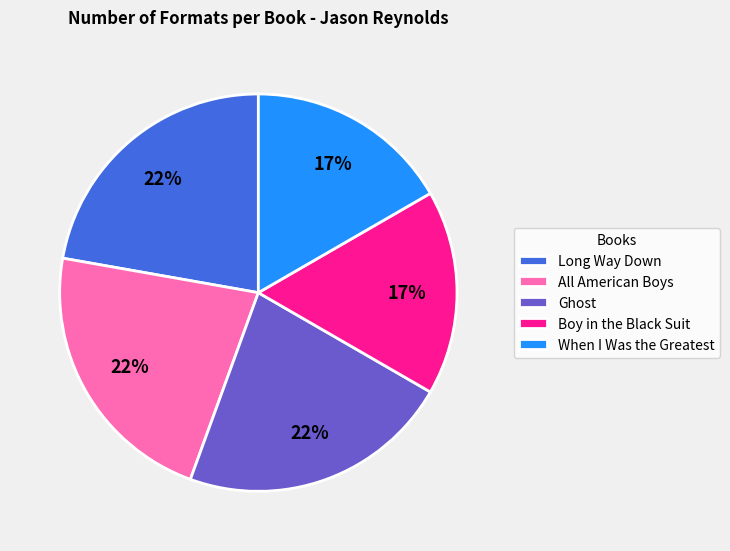

Is the sum of Boy in the Black Suit and When I Was the Greatest greater than half?

No